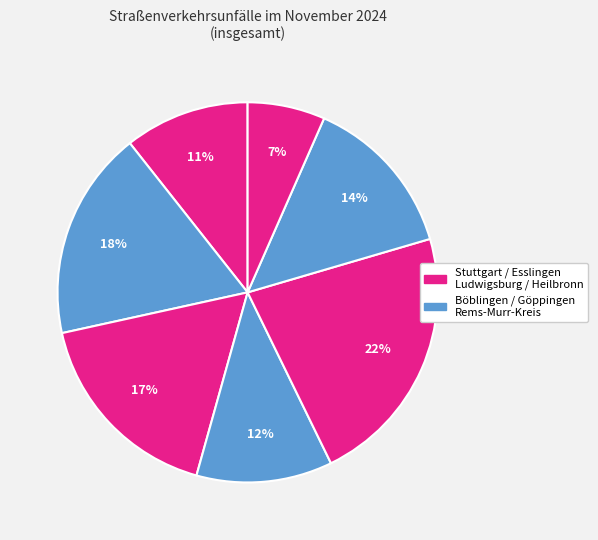

Count the number of slices in the pie.

7